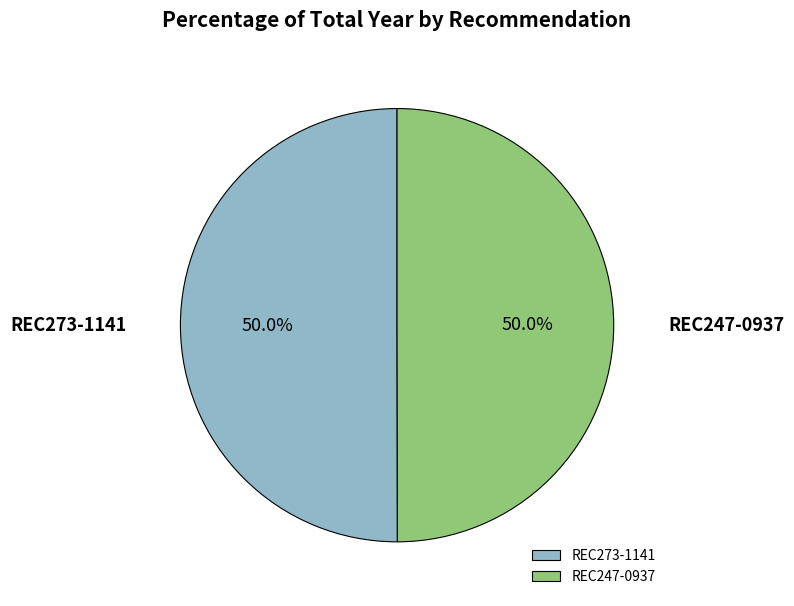

What is the ratio of the value at REC273-1141 to the value at REC247-0937?

1.0